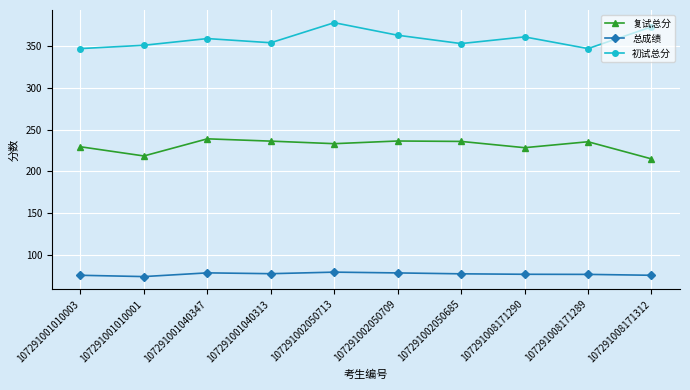

Count the number of data series in this chart.

3